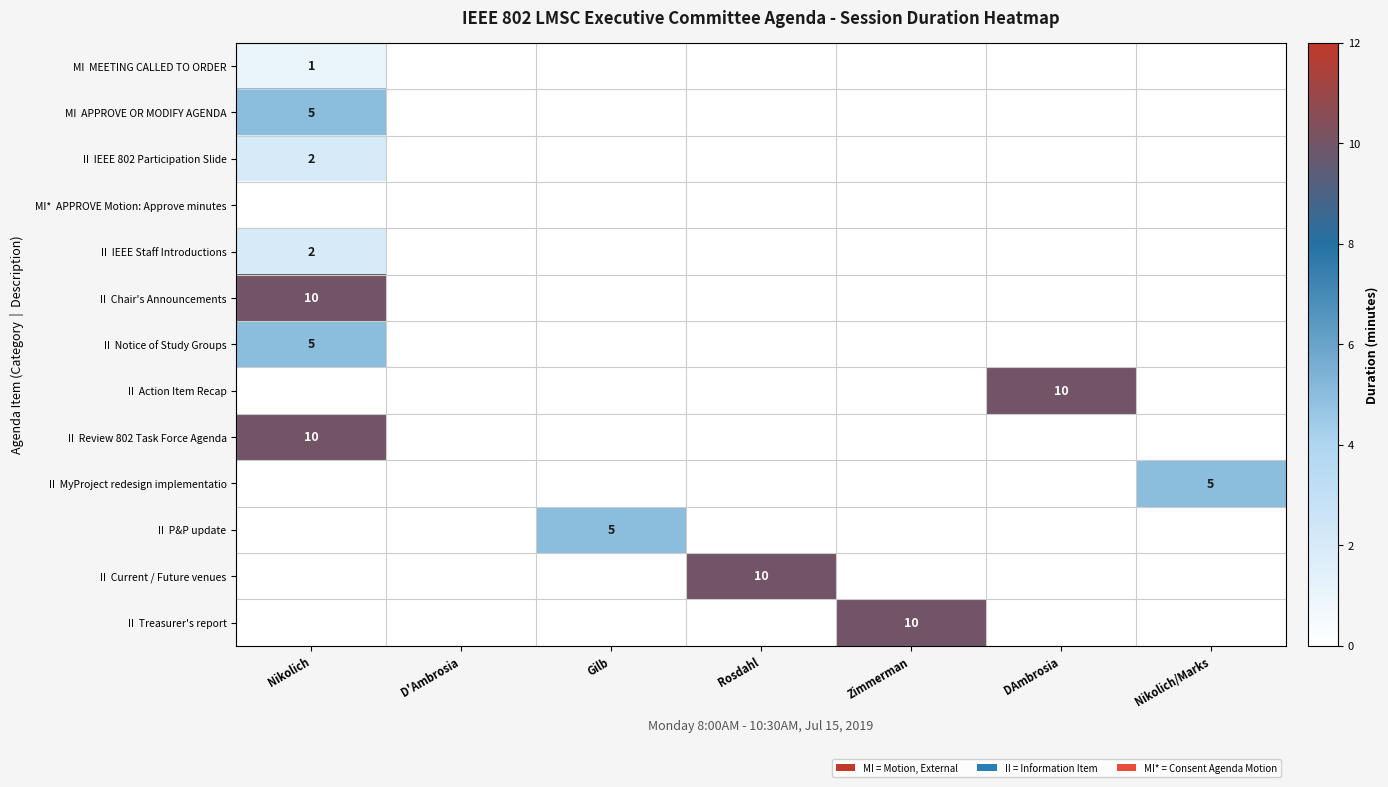

At which category is the sum across all series the highest?

Nikolich